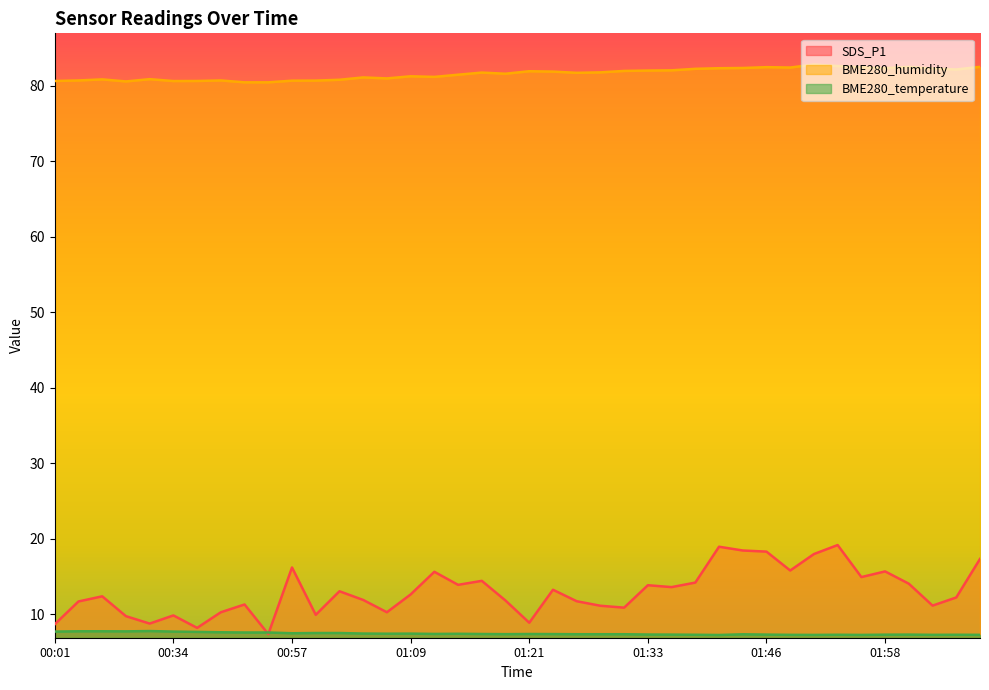

What position from the right is 00:46?

31